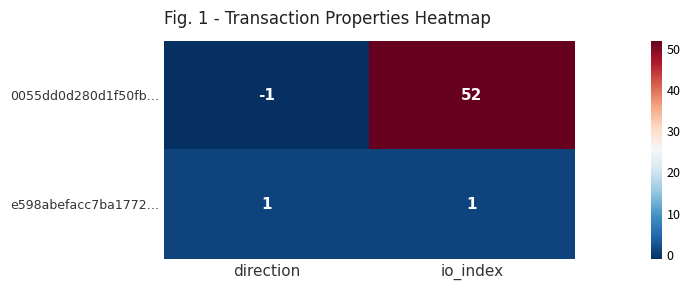

Rank the series by their maximum value, from highest to lowest.

0055dd0d280d1f50fb…, e598abefacc7ba1772…